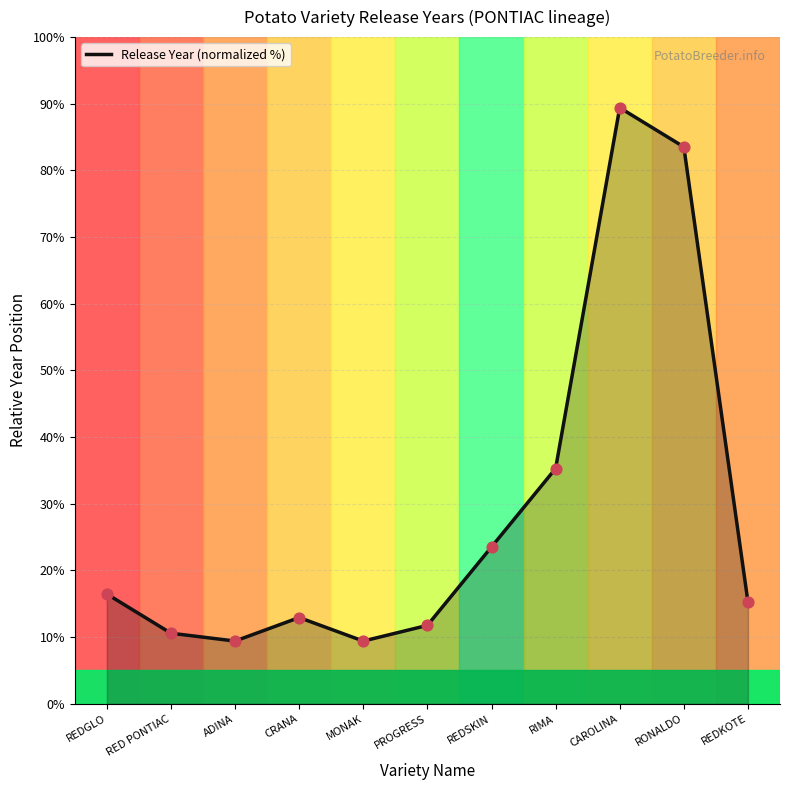

What is the change in value from CRANA to PROGRESS?

-1.2